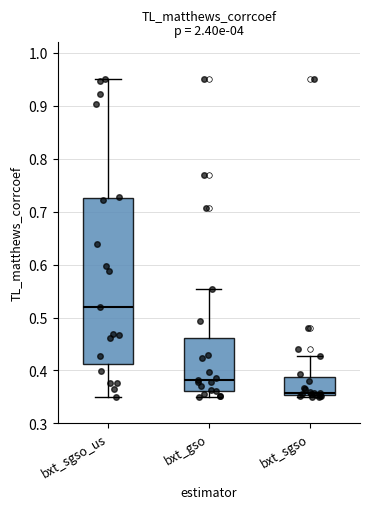

Reading left to right, transcribe this box plot: for each box, give where its median line is, the range the box spans, and where its two whiskers end, as read against the y-axis. The values are not printed on the chart, so give them approximately, as read against the axis.

bxt_sgso_us: median 0.52, box 0.41 to 0.73, whiskers 0.35 to 0.95
bxt_gso: median 0.38, box 0.36 to 0.46, whiskers 0.35 to 0.55
bxt_sgso: median 0.36, box 0.35 to 0.39, whiskers 0.35 (just below the box's lower edge) to 0.43